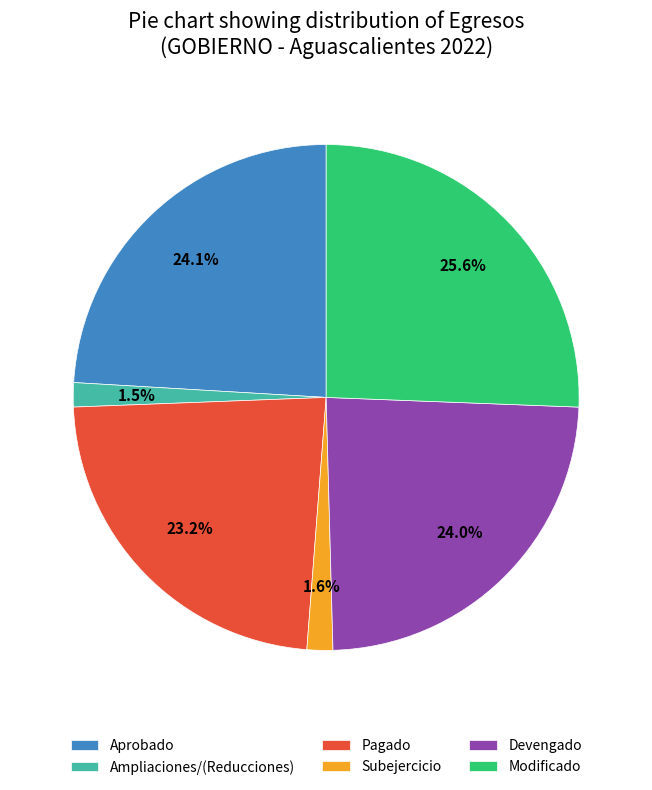

Is there any slice that represents more than half of the pie?

No